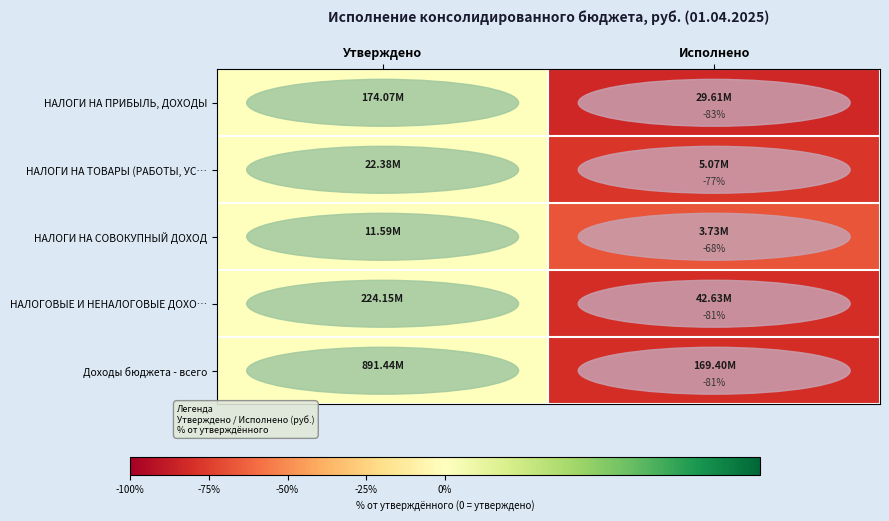

What is the difference between the highest and lowest values at Исполнено?

15